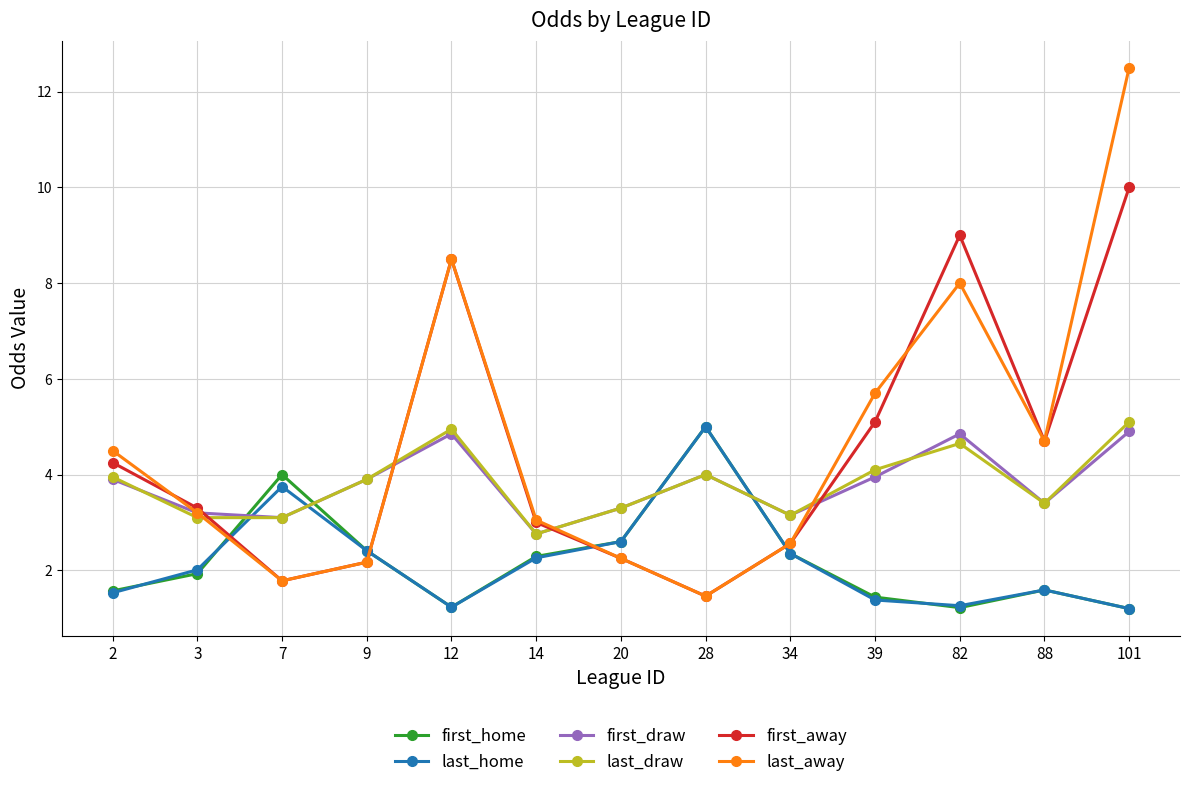

The value of last_home at 34 is 2.4. True or false?

True